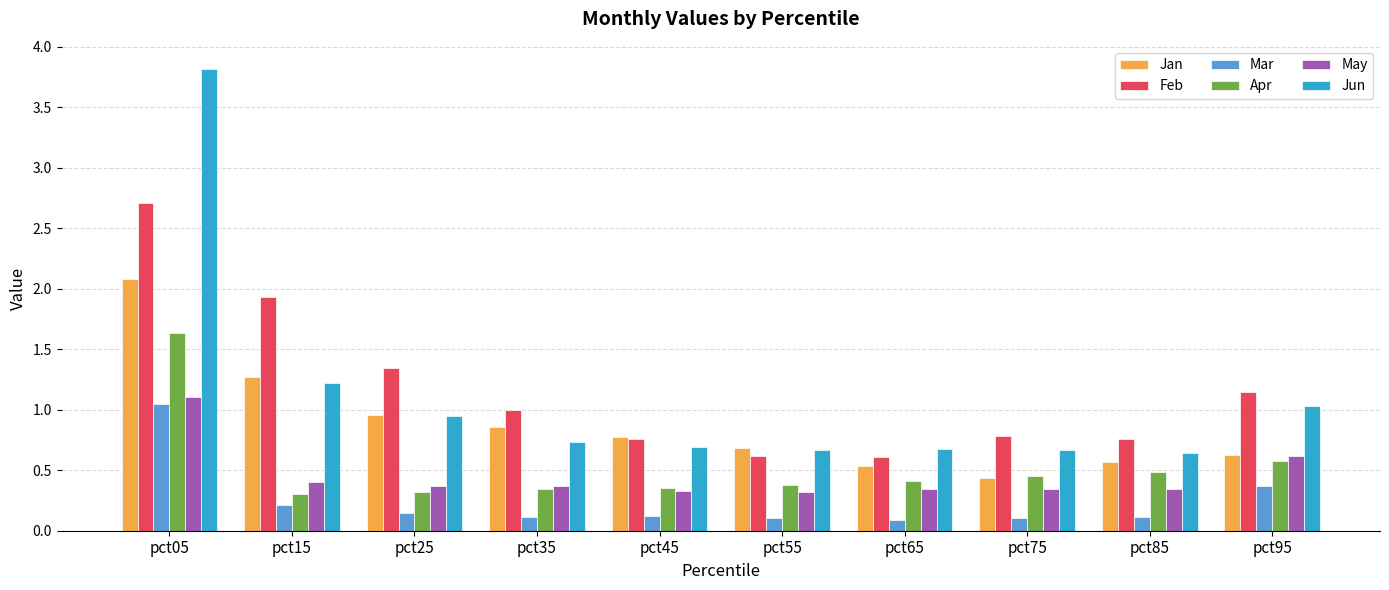

The Mar series shows 0.1 at pct55. True or false?

True